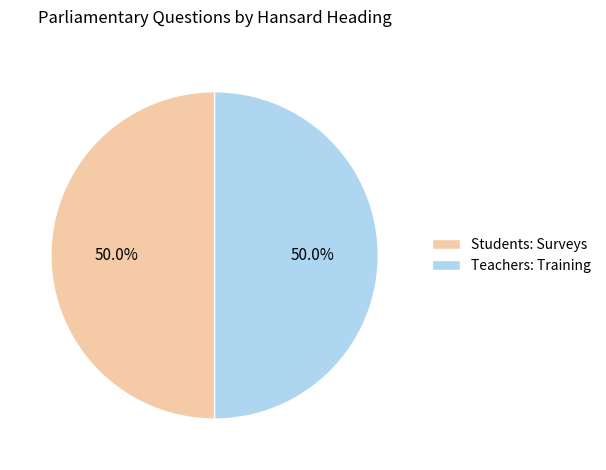

Combined, do Teachers: Training and Students: Surveys account for over 50%?

Yes